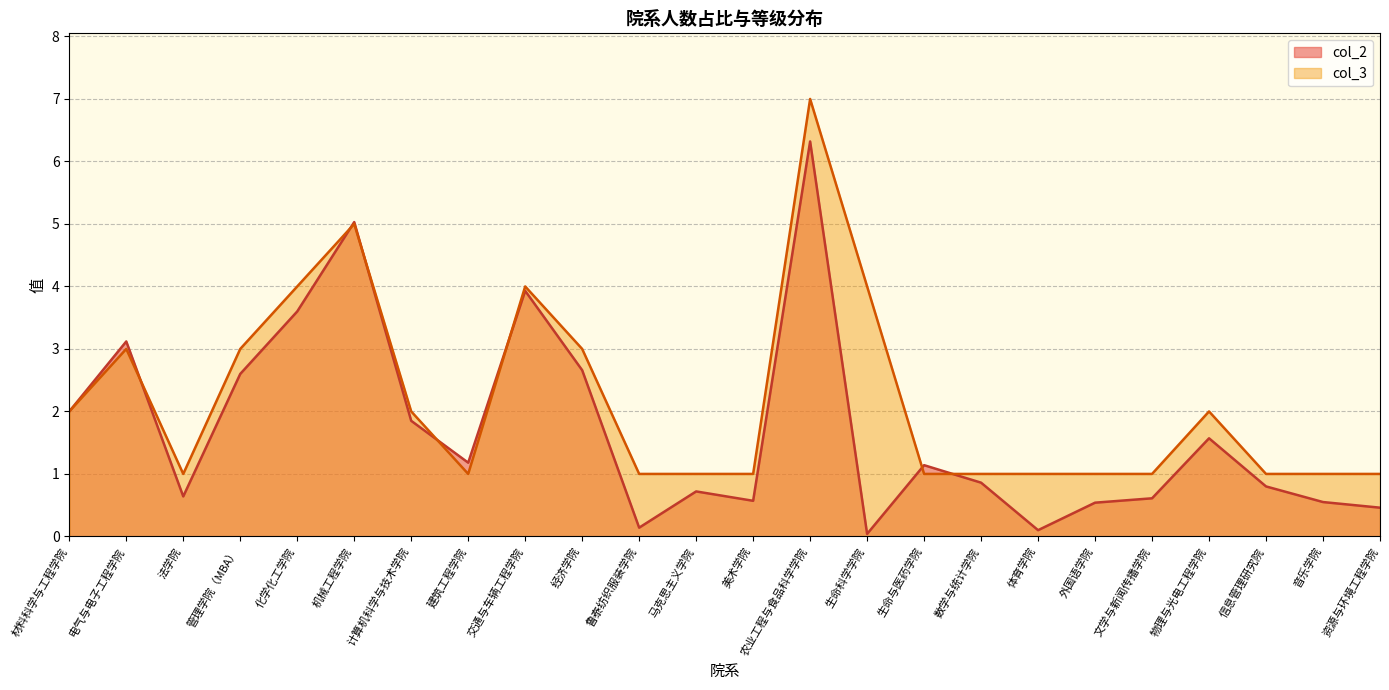

True or false: col_3 has more than 2 interior local peaks.

True